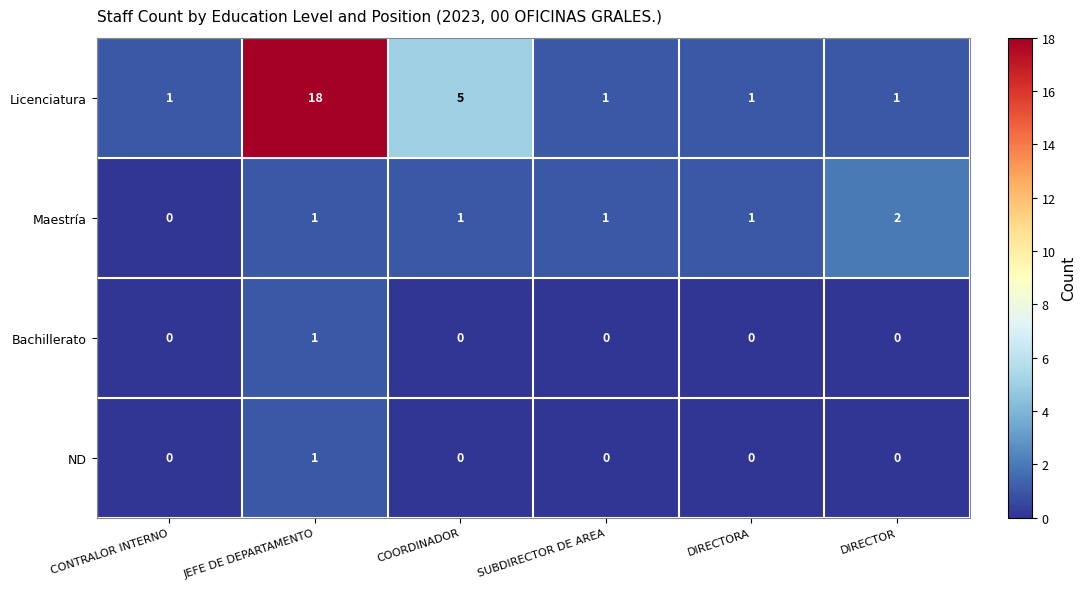

At which label does Maestría reach its peak?

DIRECTOR